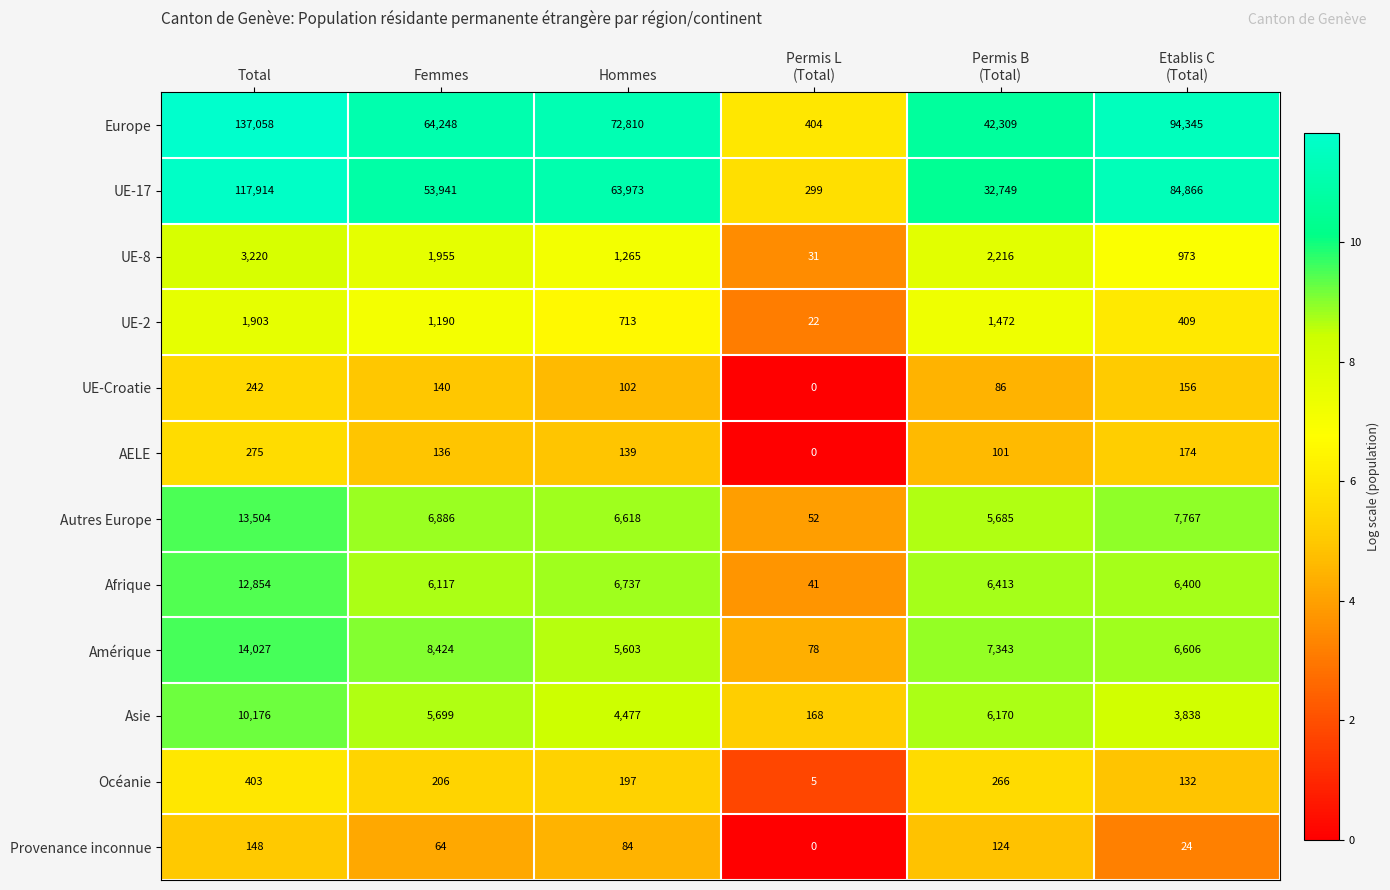

Where does the Provenance inconnue series first go above 84?

Total